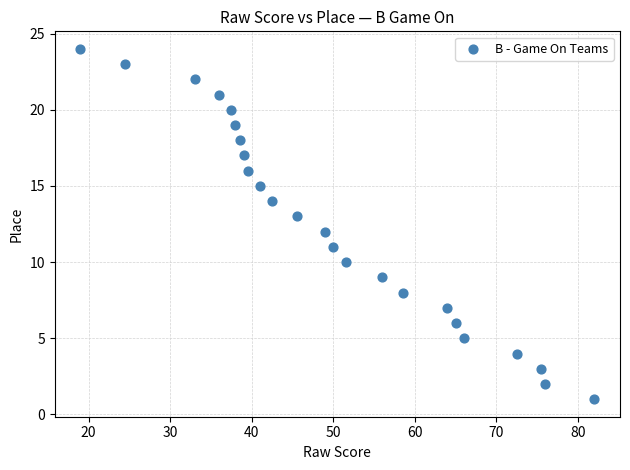

What is the range of Y values (max minus min)?

23